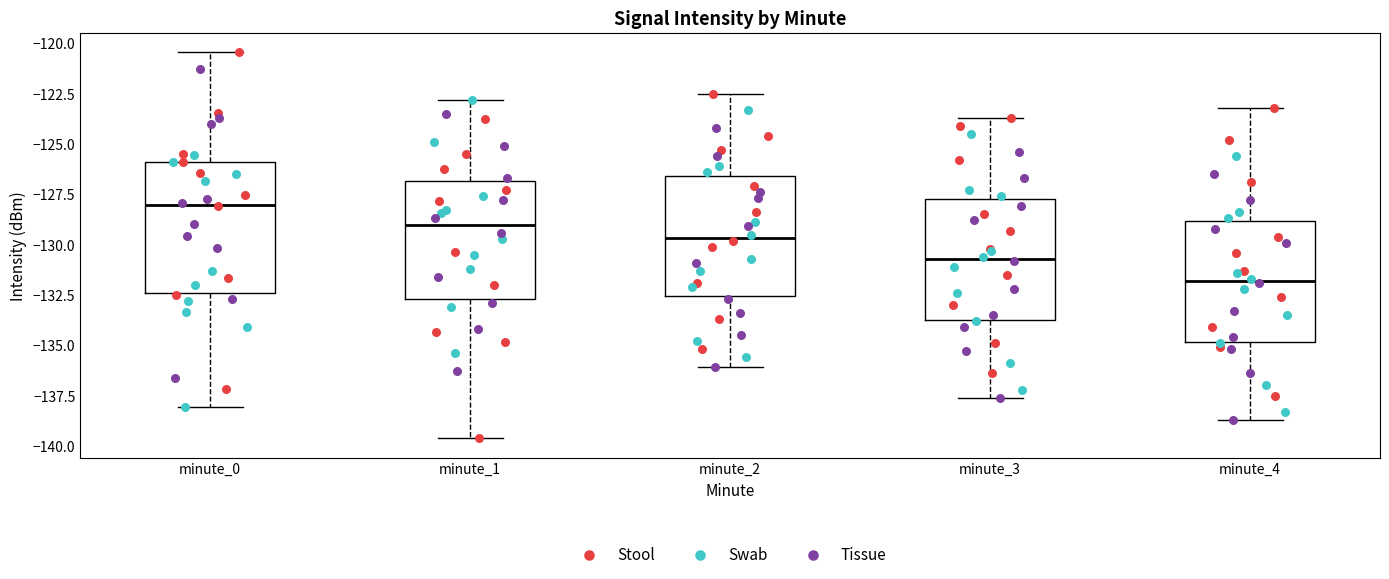

Which box is the tallest, from its lower edge to its upper edge?

minute_0